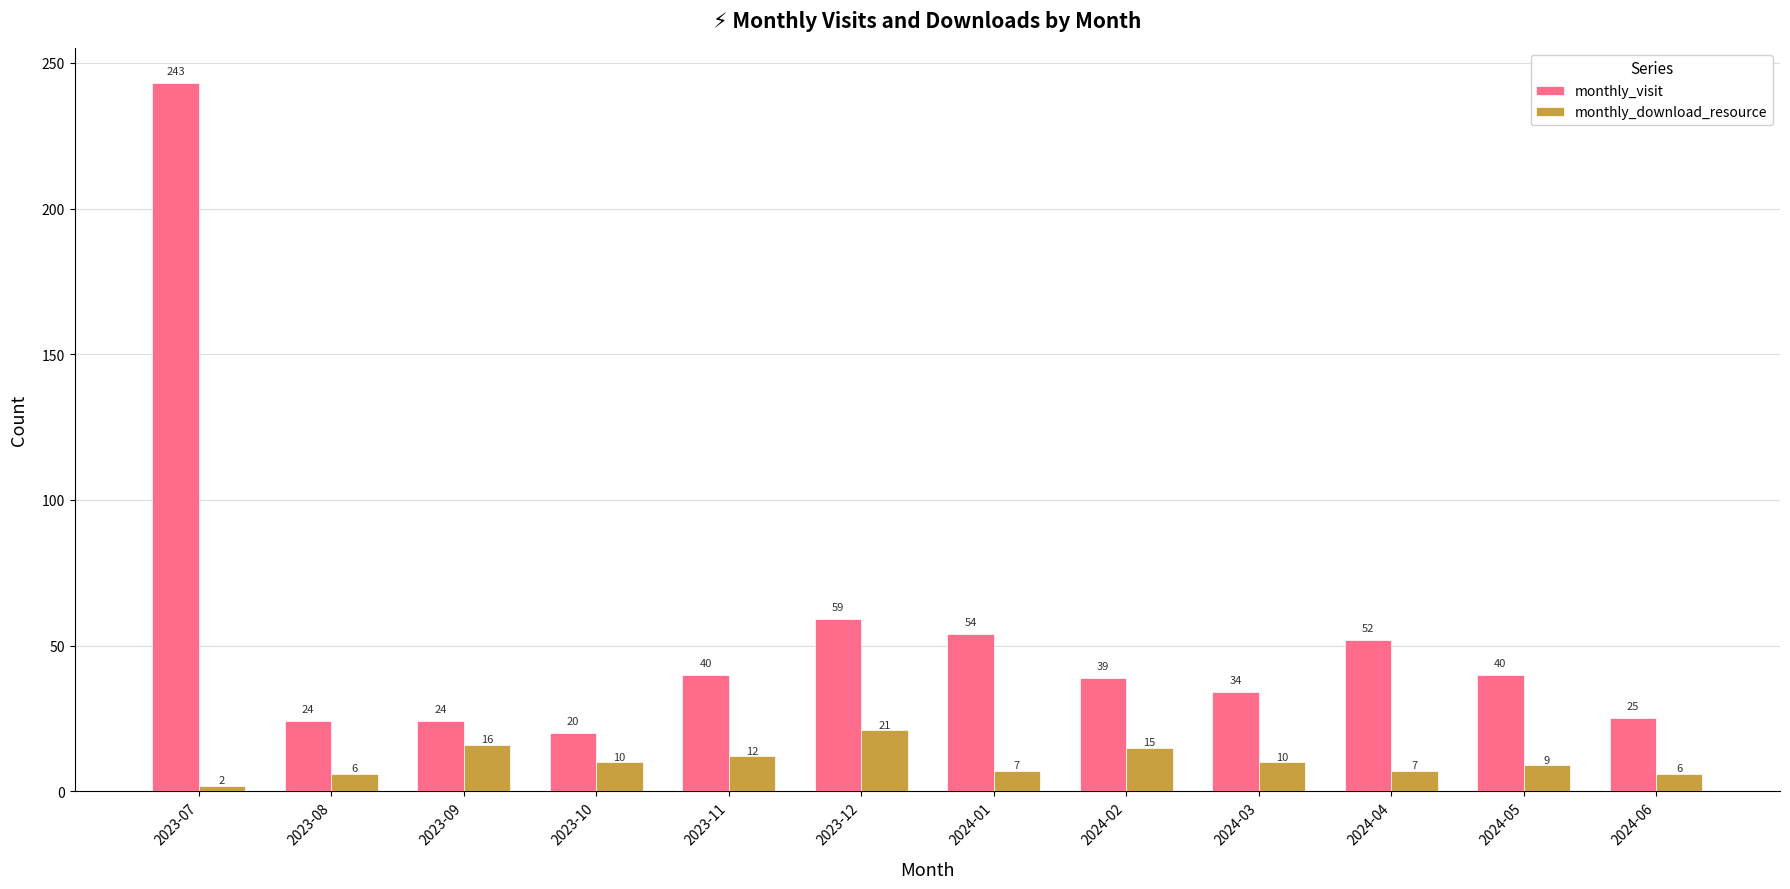

What is the difference between the highest and lowest values at 2024-02?

24